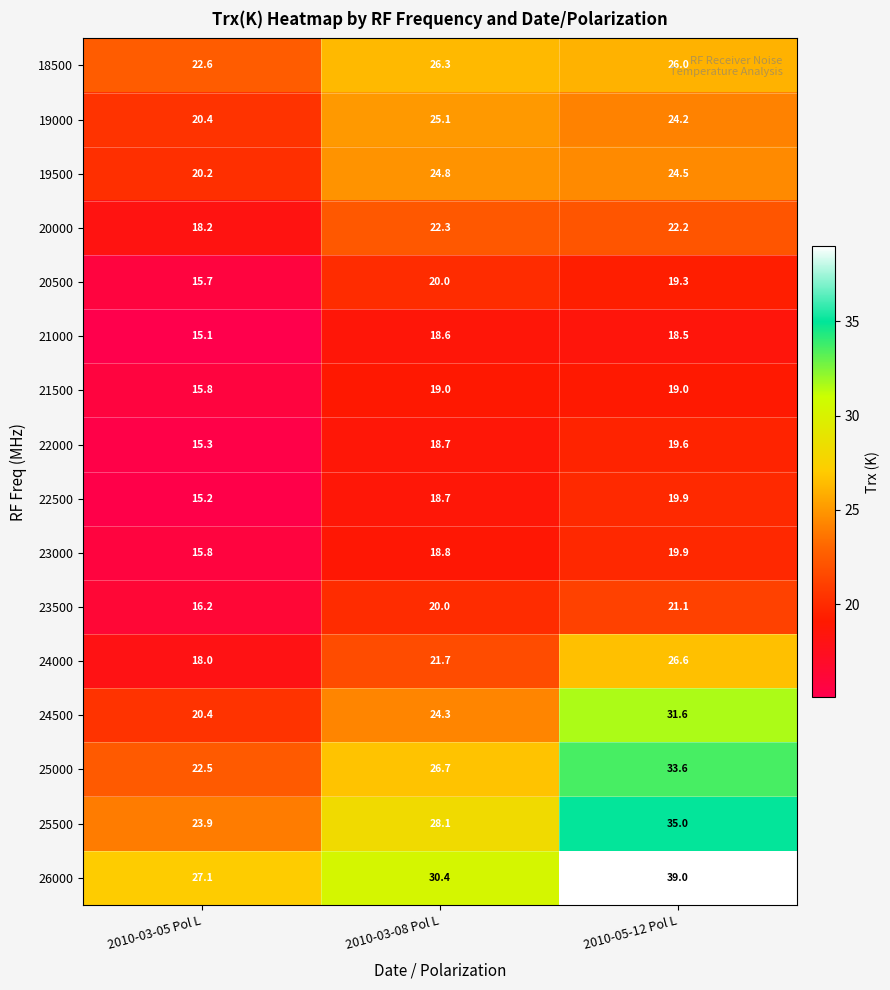

At which label is 20000 closest to 20?

2010-03-05 Pol L